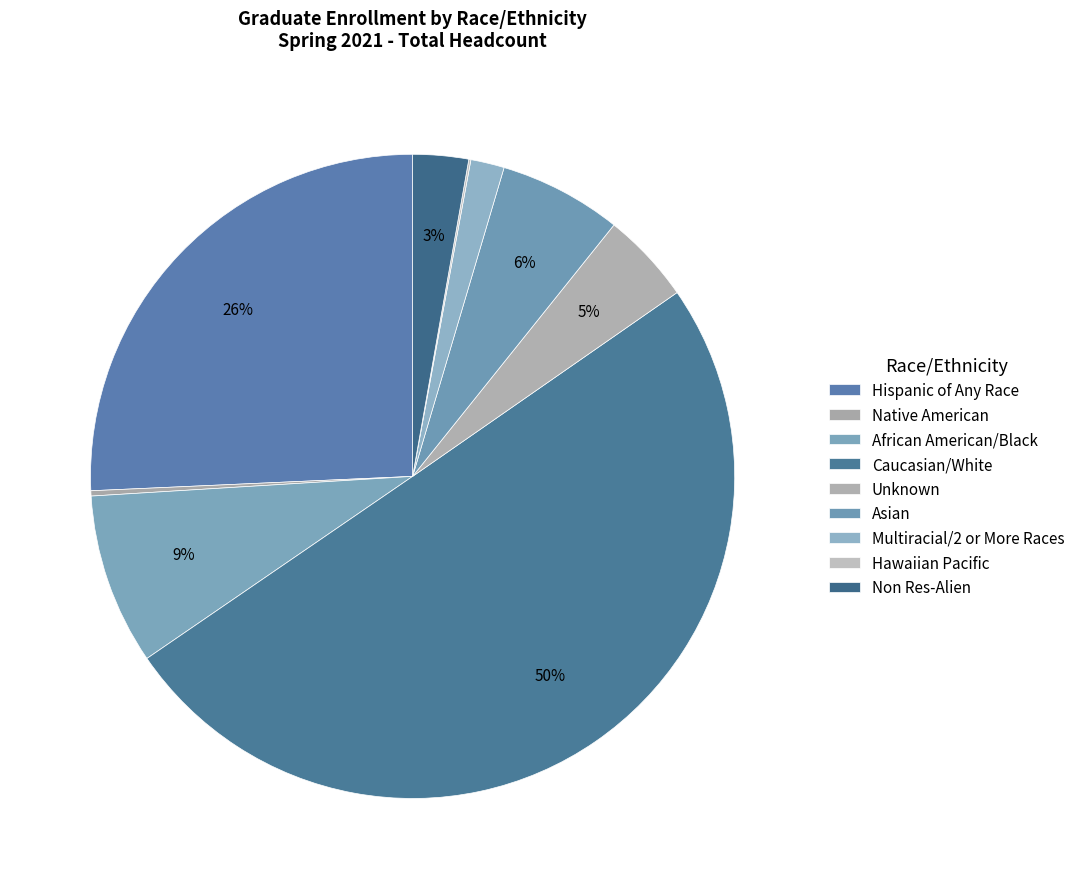

Count the number of slices in the pie.

9